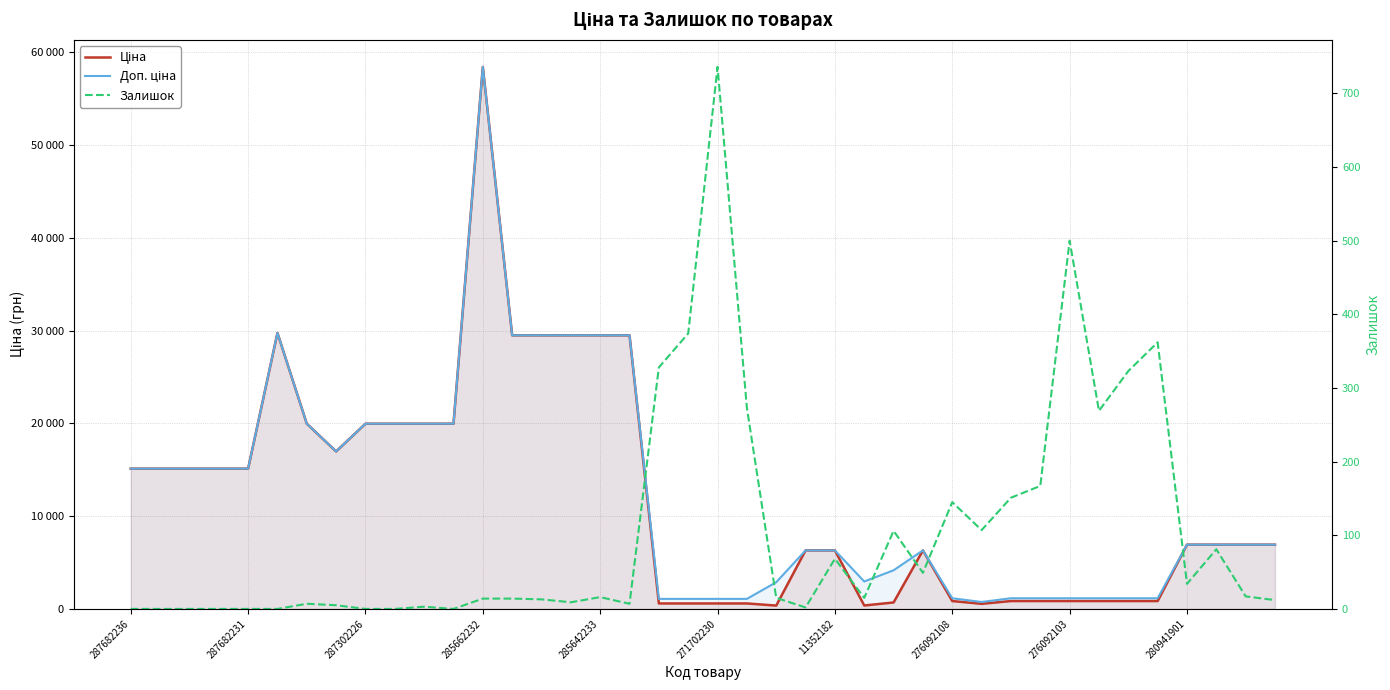

How many lines are shown in the chart?

3